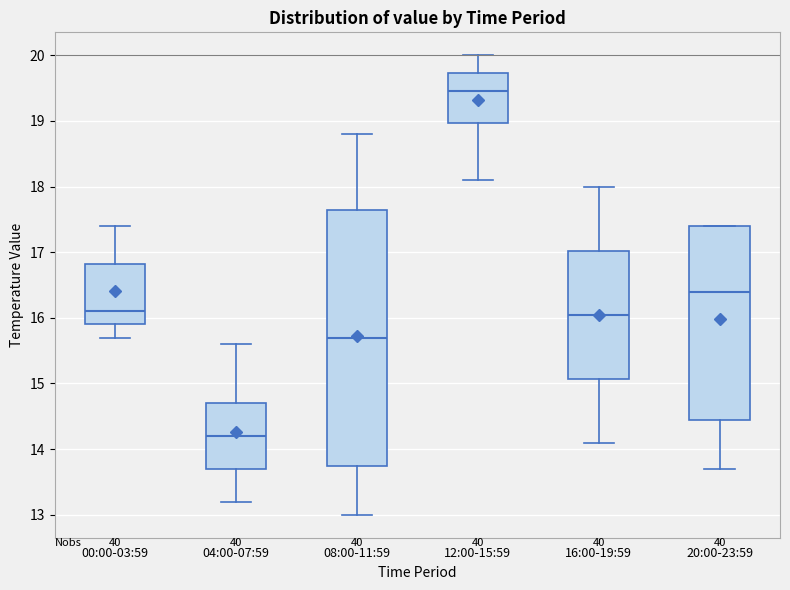

Reading left to right, read every box against the y-axis: the position of its median line, the range the box covers, and the ends of its whiskers. The values are not printed on the chart, so give them approximately, as read against the axis.

00:00-03:59: median 16.1, box 15.9 to 16.8, whiskers 15.7 to 17.4
04:00-07:59: median 14.2, box 13.7 to 14.7, whiskers 13.2 to 15.6
08:00-11:59: median 15.7, box 13.8 to 17.7, whiskers 13.0 to 18.8
12:00-15:59: median 19.5, box 19.0 to 19.7, whiskers 18.1 to 20.0
16:00-19:59: median 16.1, box 15.1 to 17.0, whiskers 14.1 to 18.0
20:00-23:59: median 16.4, box 14.5 to 17.4, whiskers 13.7 to 17.4